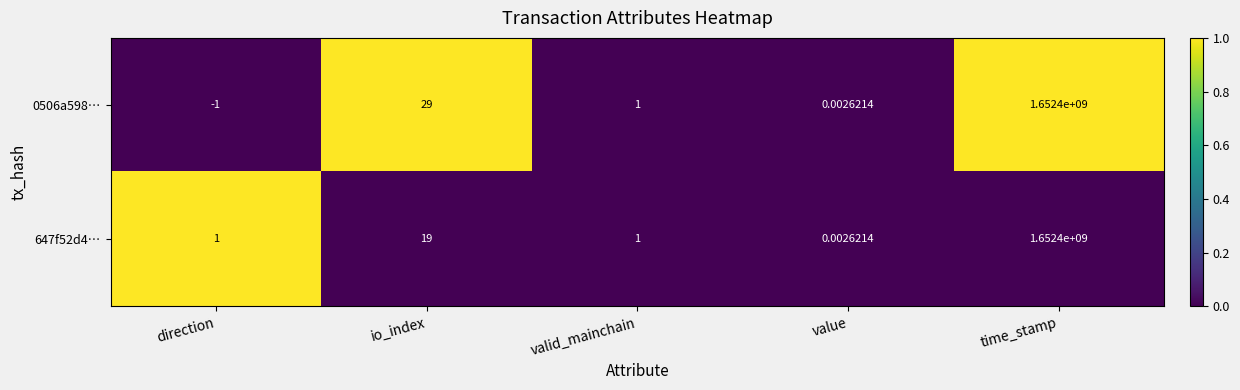

Where does the 0506a598… series first go above 1?

io_index